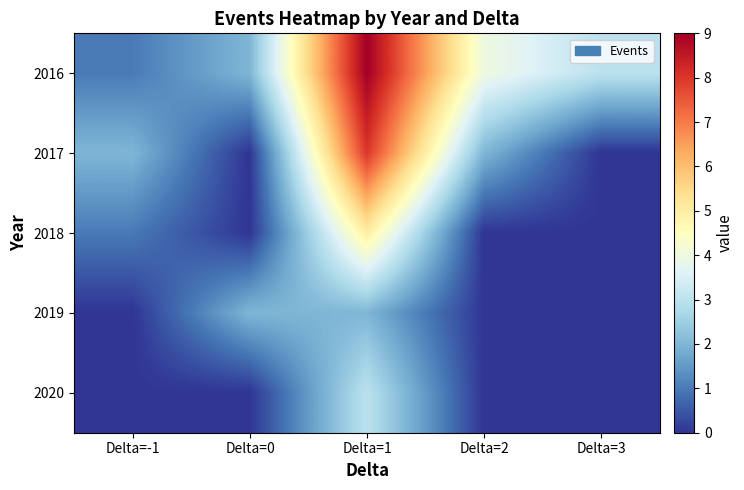

What is the greatest value displayed?

9